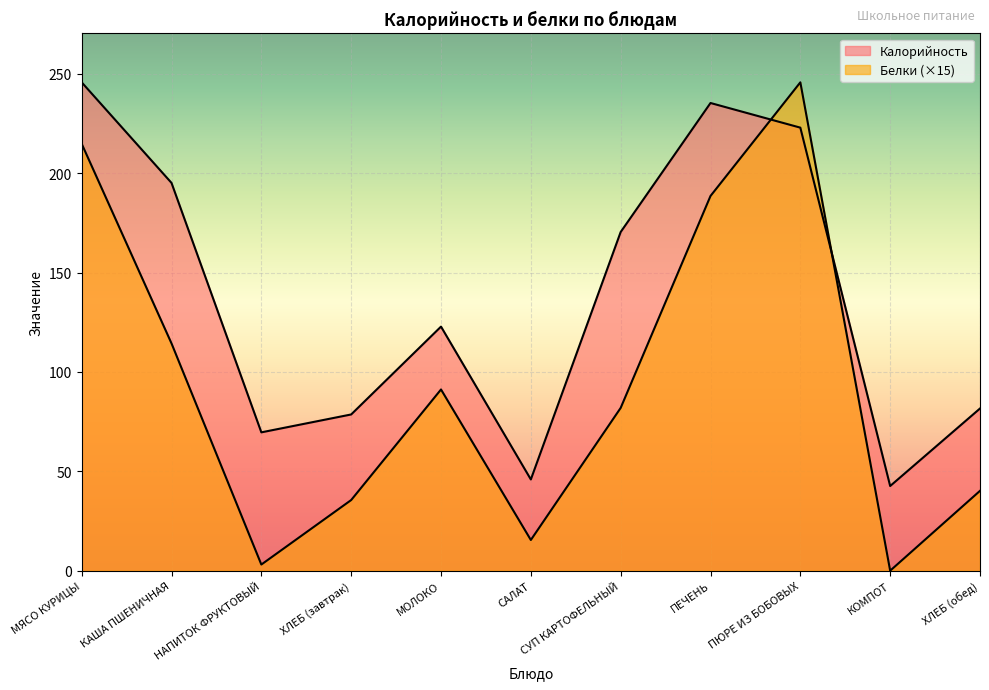

How many lines are shown in the chart?

2